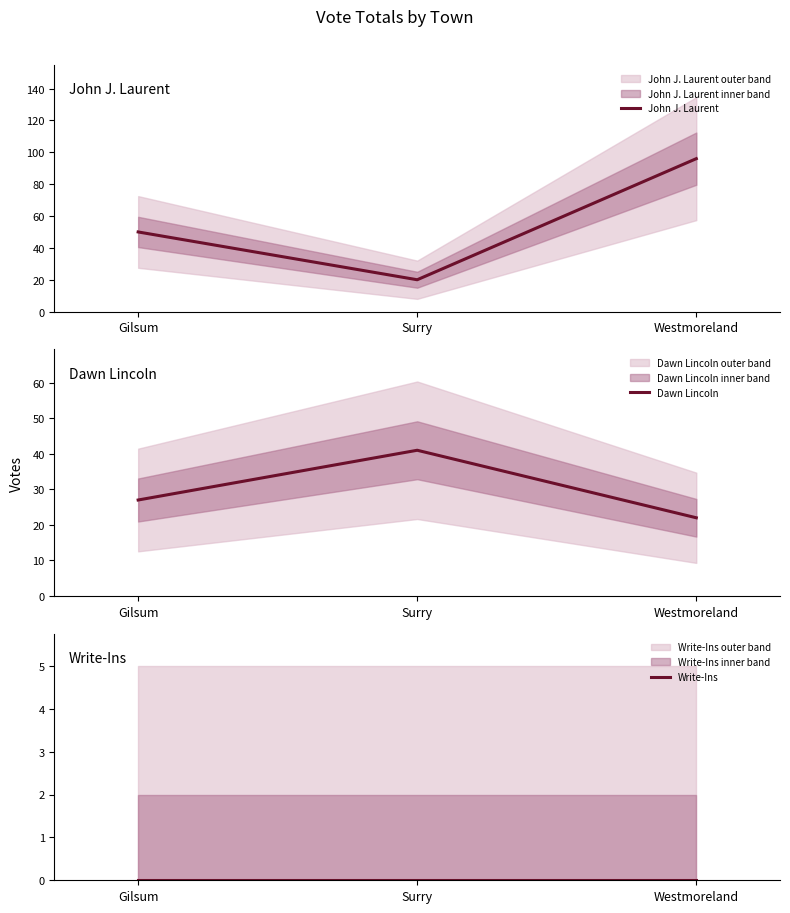

Rank the series by their average value, from highest to lowest.

John J. Laurent, Dawn Lincoln, Write-Ins